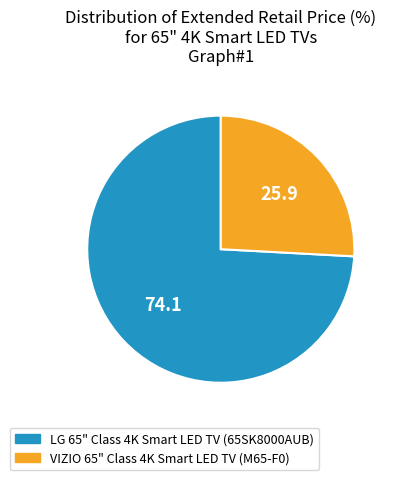

Which slice is the largest?

LG 65" Class 4K Smart LED TV (65SK8000AUB)